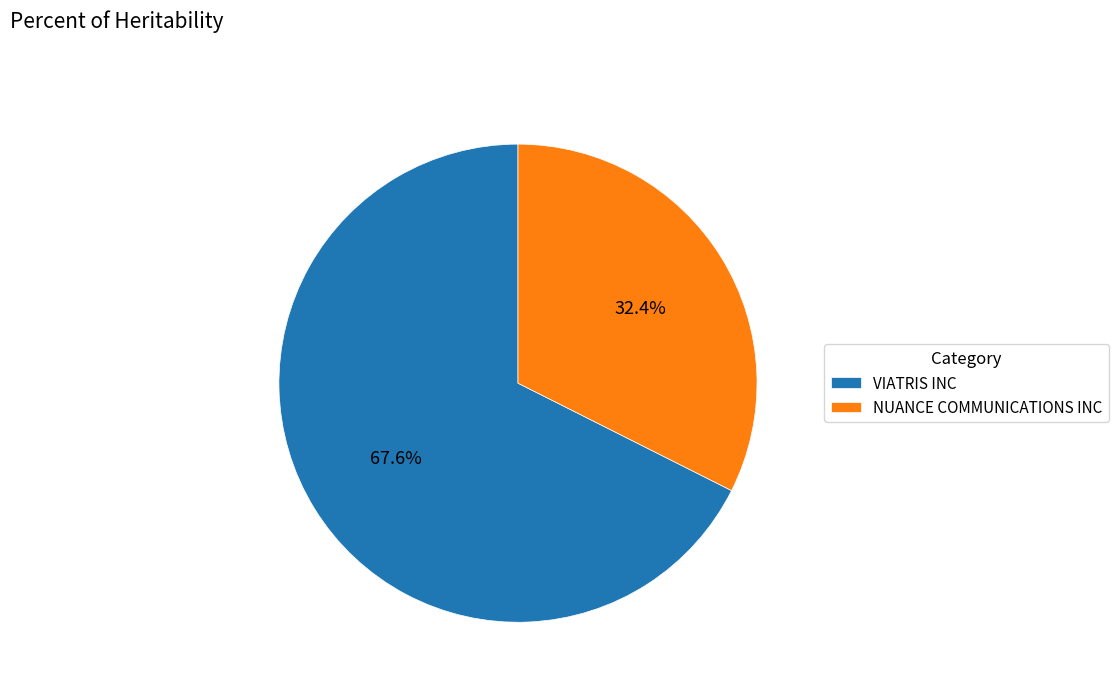

To the nearest percent, what portion does NUANCE COMMUNICATIONS INC represent?

32%